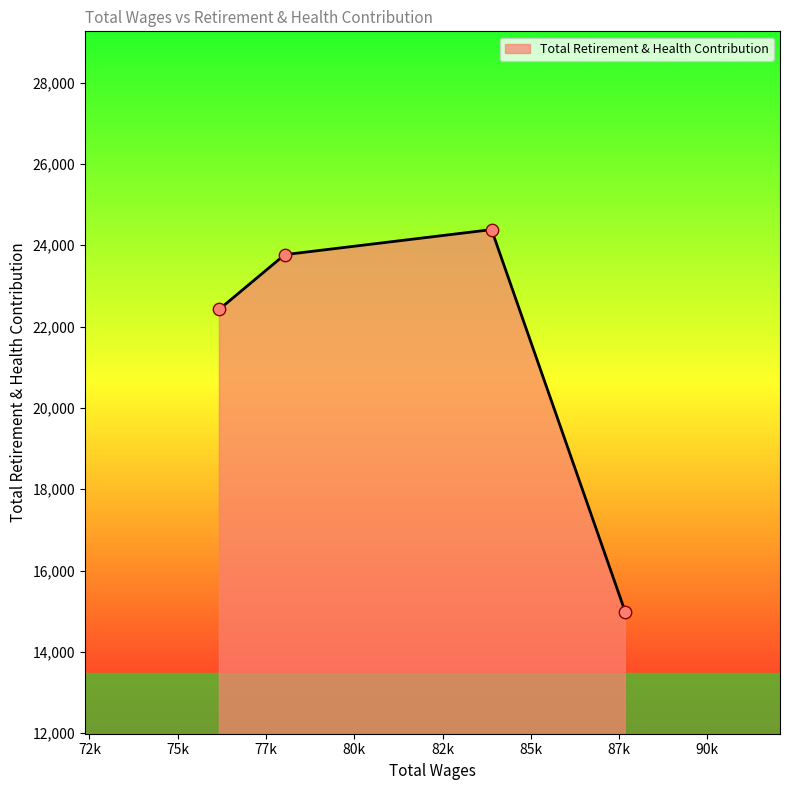

What is the maximum value shown in the chart?

24385